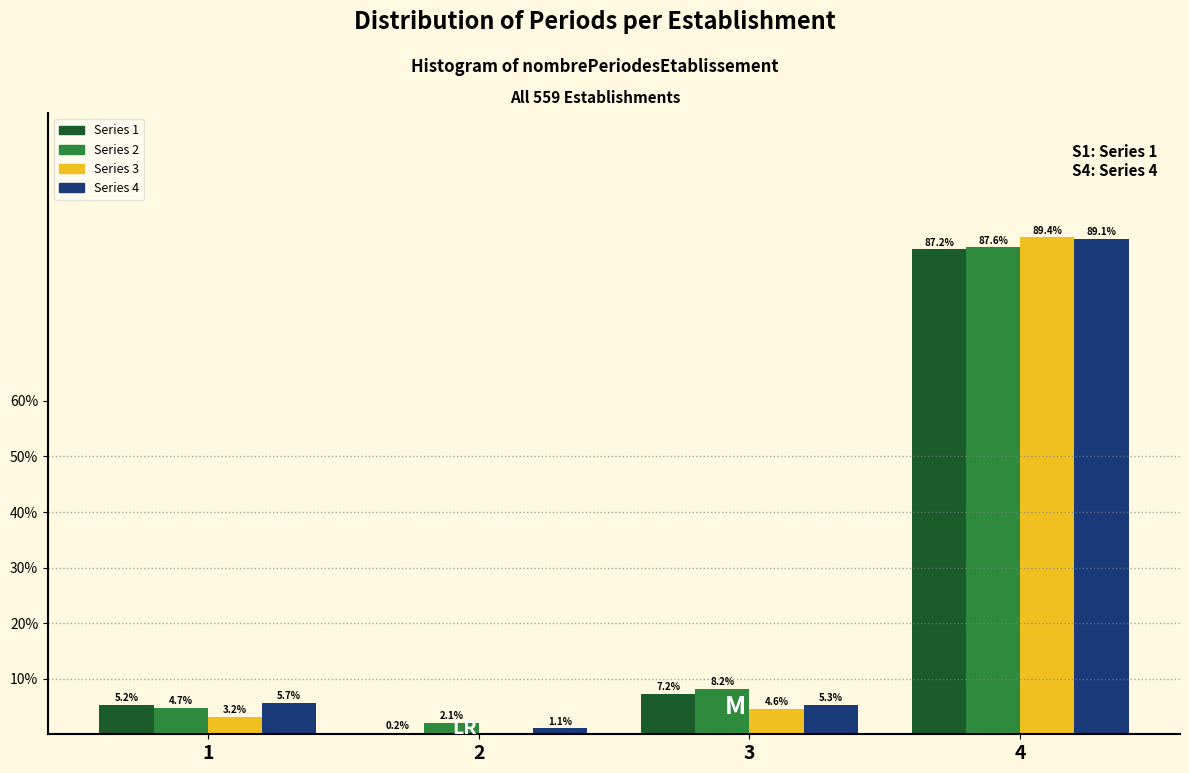

Which label corresponds to the largest value in the chart?

4